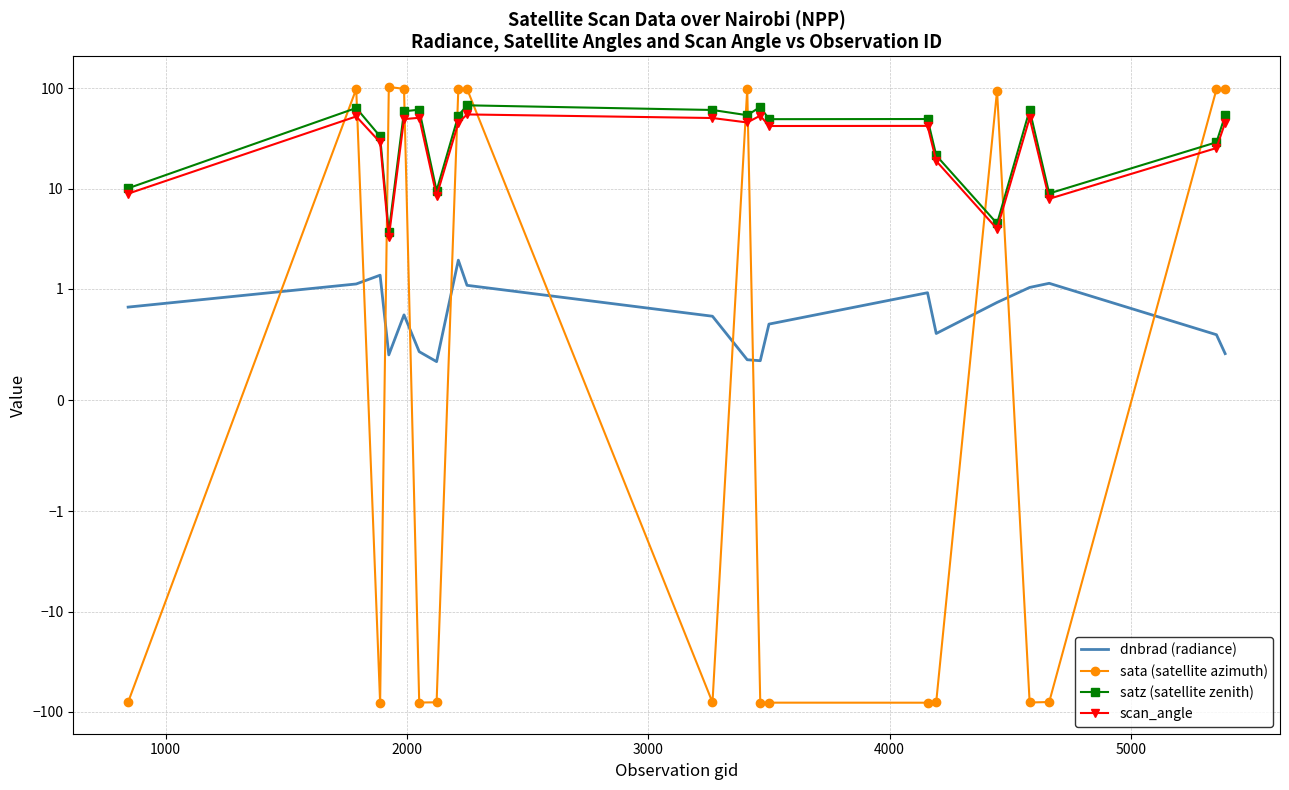

Which series has the largest total across all categories?

satz (satellite zenith)